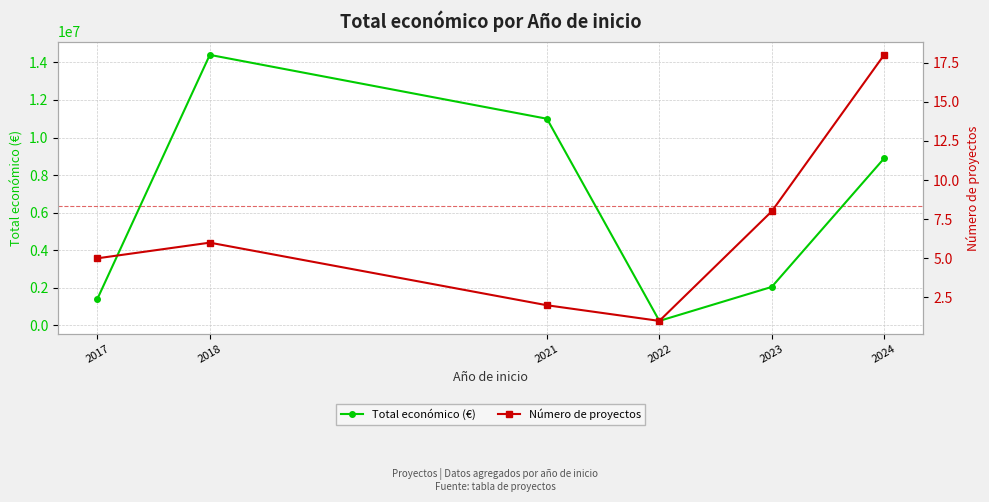

Which category has the lowest value across all series?

2022